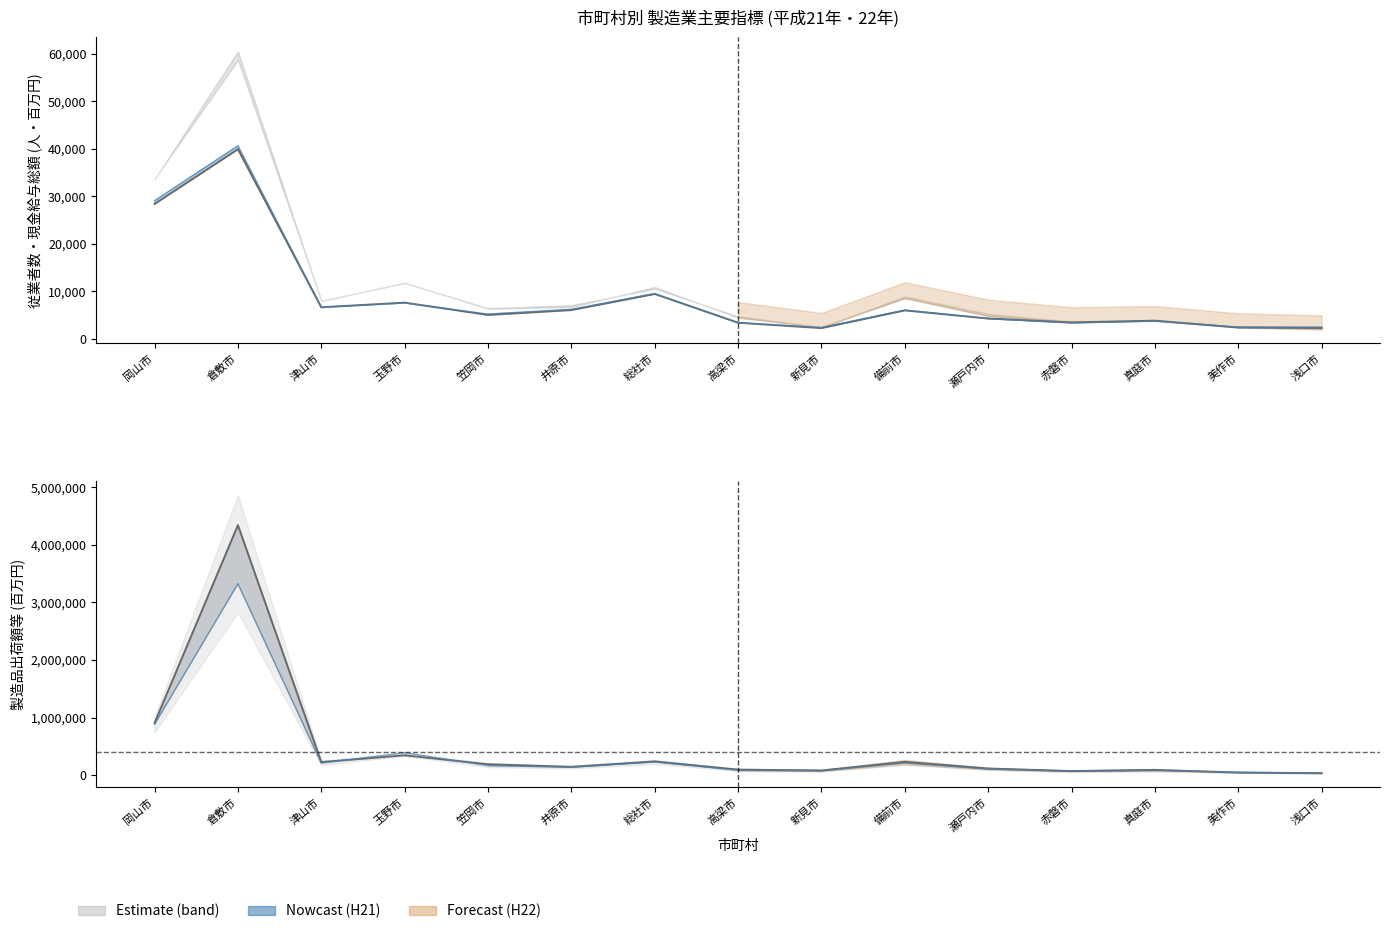

Where does the data first go above 4988?

岡山市